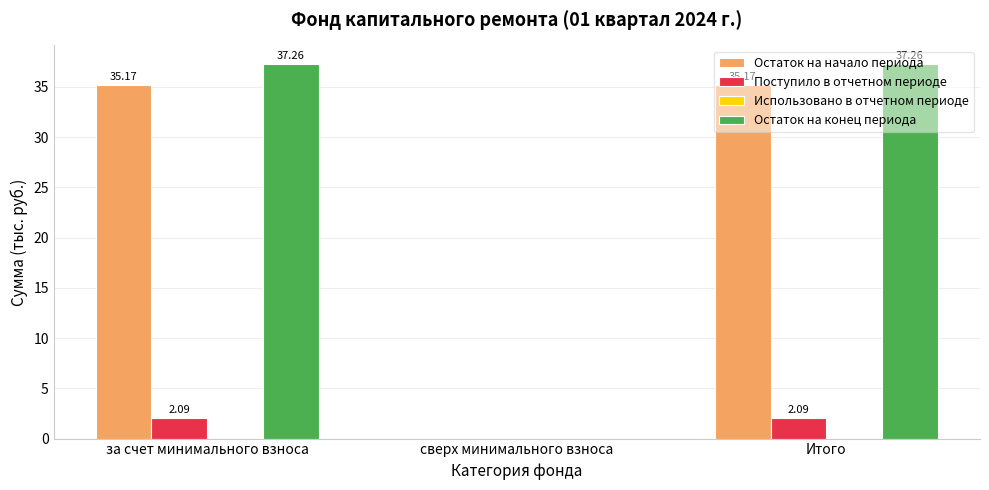

What is the maximum value for Остаток на конец периода?

37.3